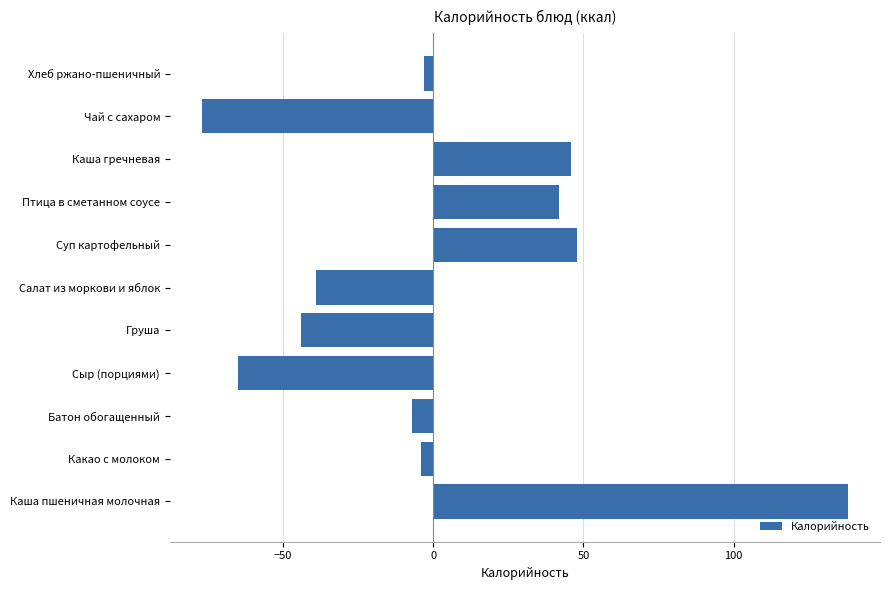

Count the number of values greater than -4.

5